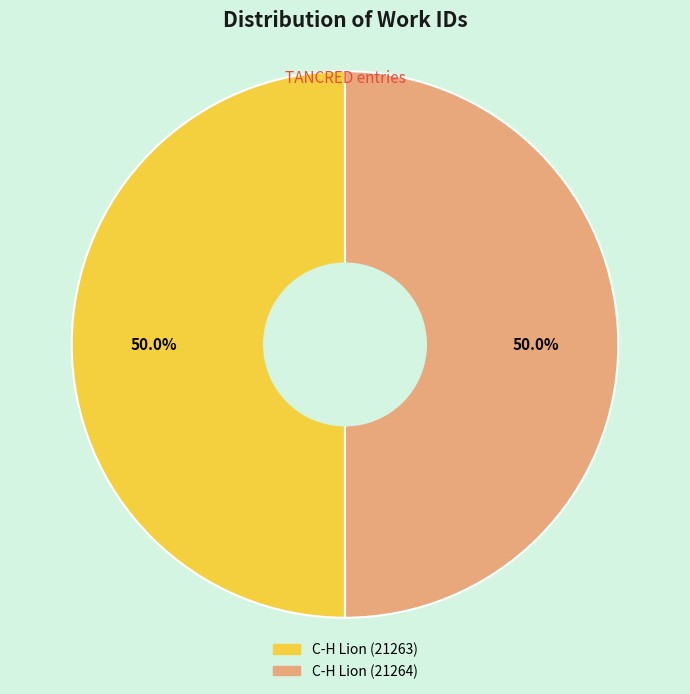

What percentage is NOT represented by C-H Lion (21263)?

50.0%